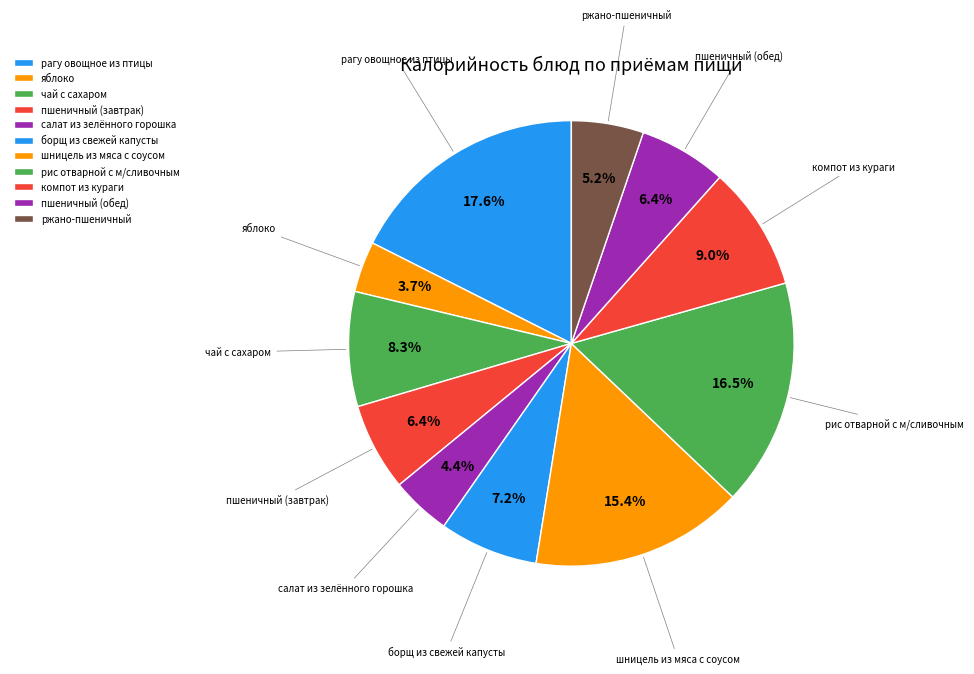

How many slices are in this pie chart?

11